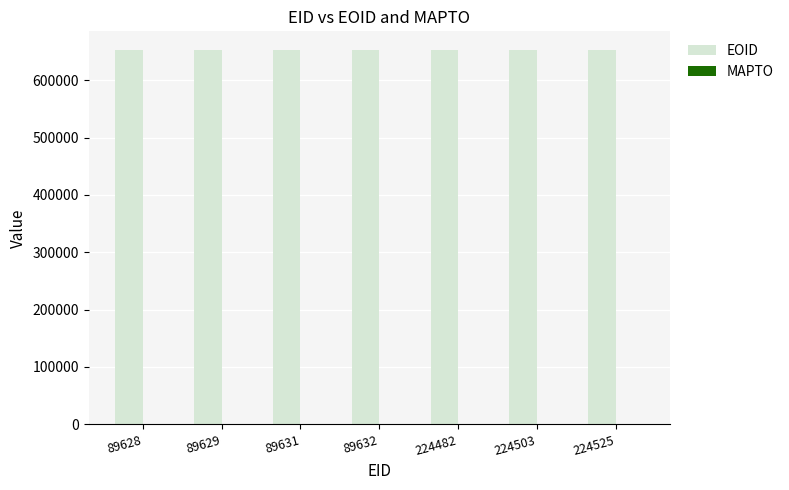

What is the value of the 7th bar from the left?

652681